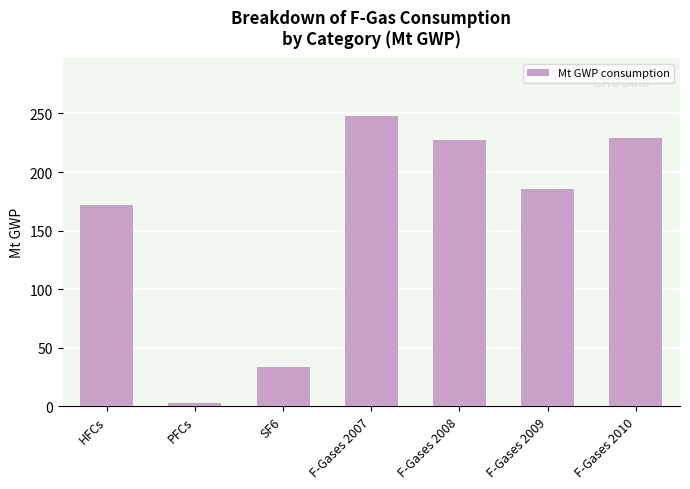

How many bars are there in total?

7